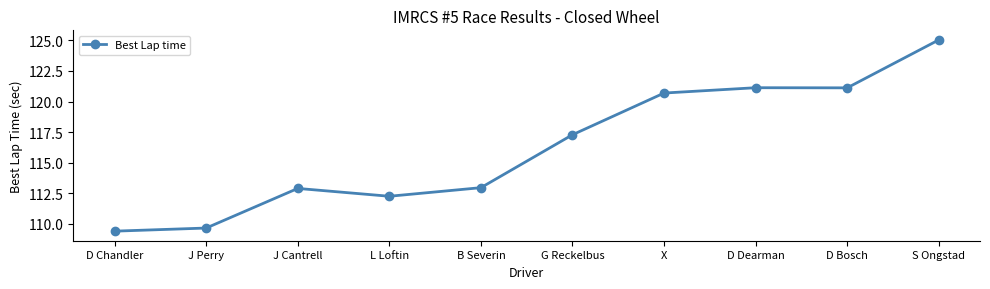

What is the approximate value at G Reckelbus?

117.3